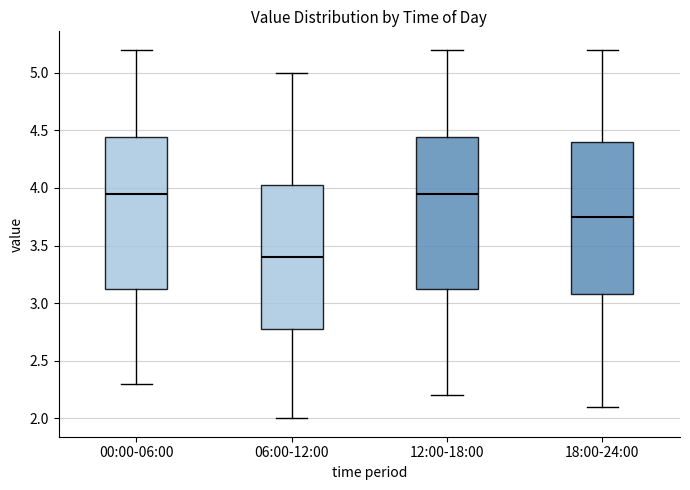

Reading left to right, transcribe this box plot: for each box, give where its median line is, the range the box spans, and where its two whiskers end, as read against the y-axis. The values are not printed on the chart, so give them approximately, as read against the axis.

00:00-06:00: median 3.95, box 3.10 to 4.45, whiskers 2.30 to 5.20
06:00-12:00: median 3.40, box 2.80 to 4.05, whiskers 2.00 to 5.00
12:00-18:00: median 3.95, box 3.10 to 4.45, whiskers 2.20 to 5.20
18:00-24:00: median 3.75, box 3.10 to 4.40, whiskers 2.10 to 5.20